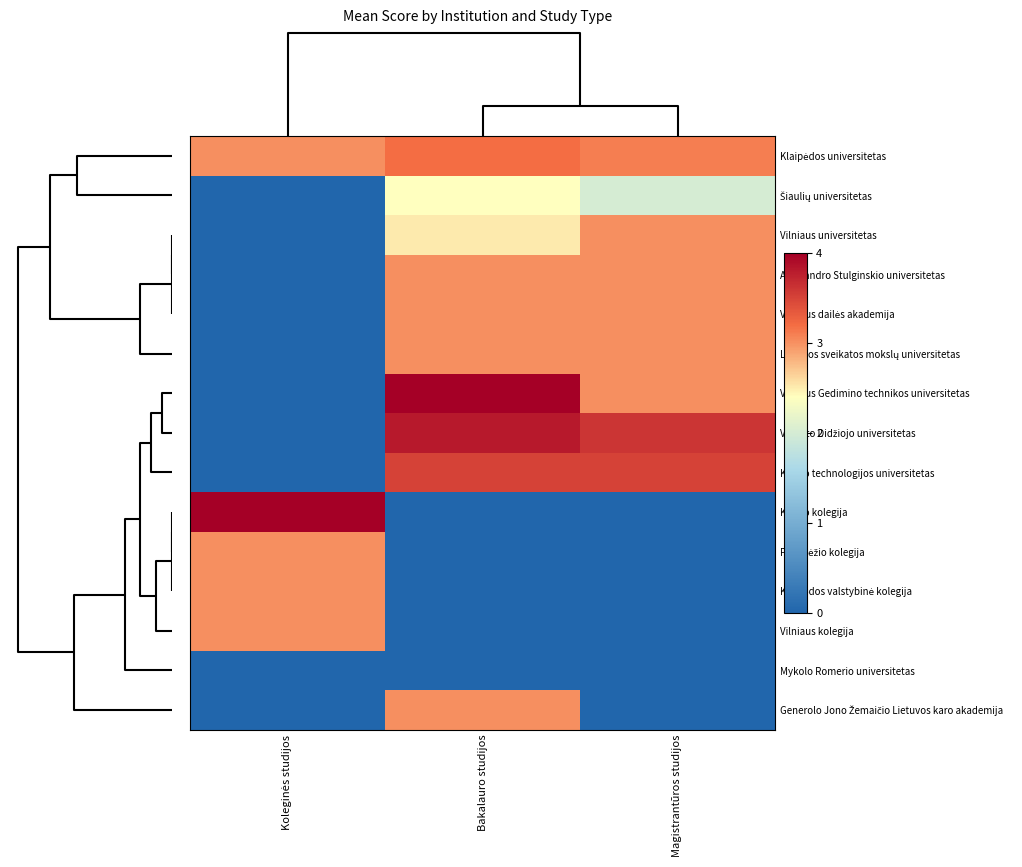

At how many categories does at least one series exceed 0?

3